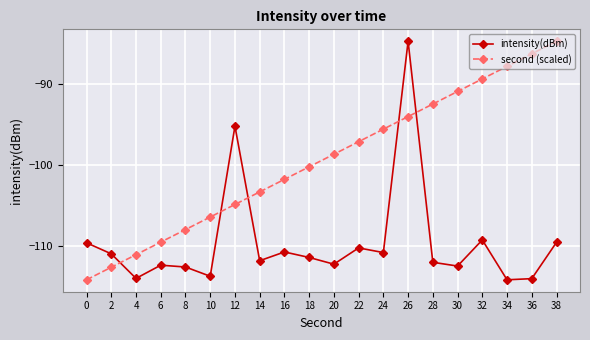

True or false: second (scaled) has more than 0 points higher than both neighbors.

False